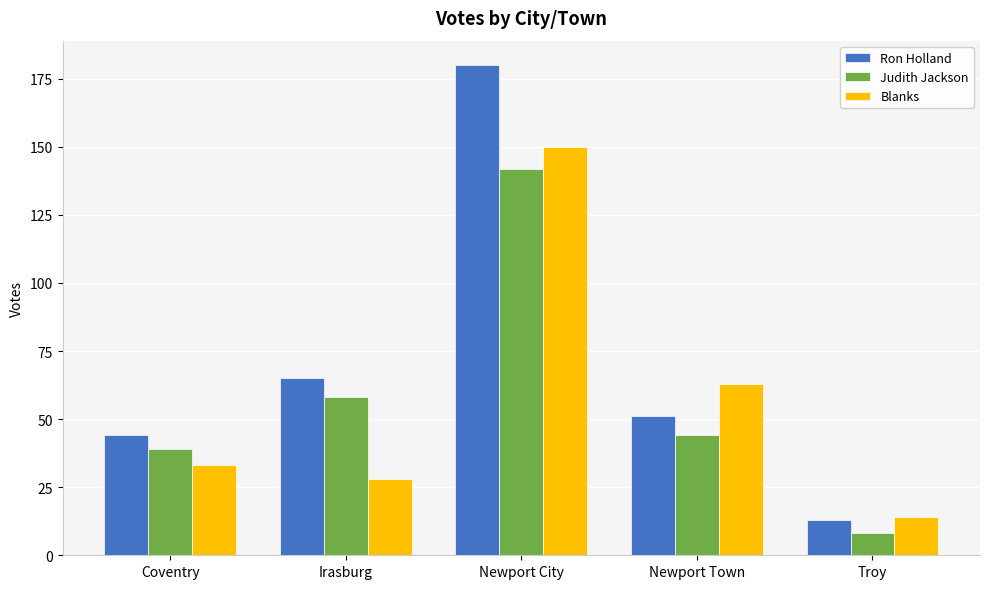

What is the label of the 3rd bar from the right?

Newport City